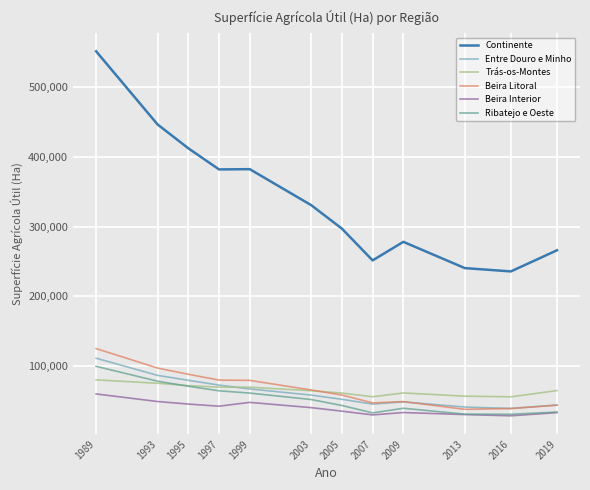

In Continente, how many points are higher than both neighbors (excluding endpoints)?

2